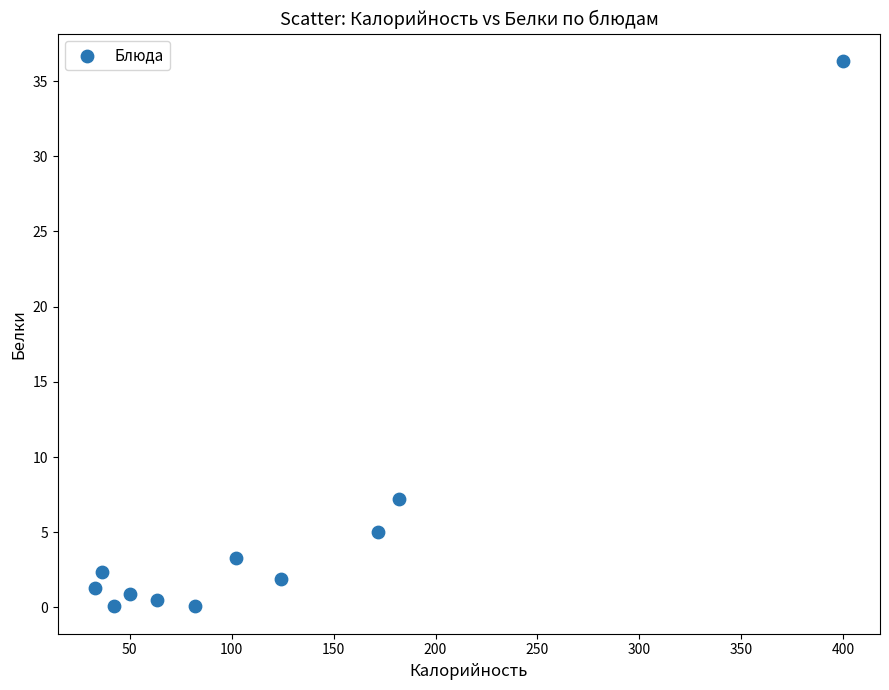

What Y value in the scatter plot is closest to 18?

7.2